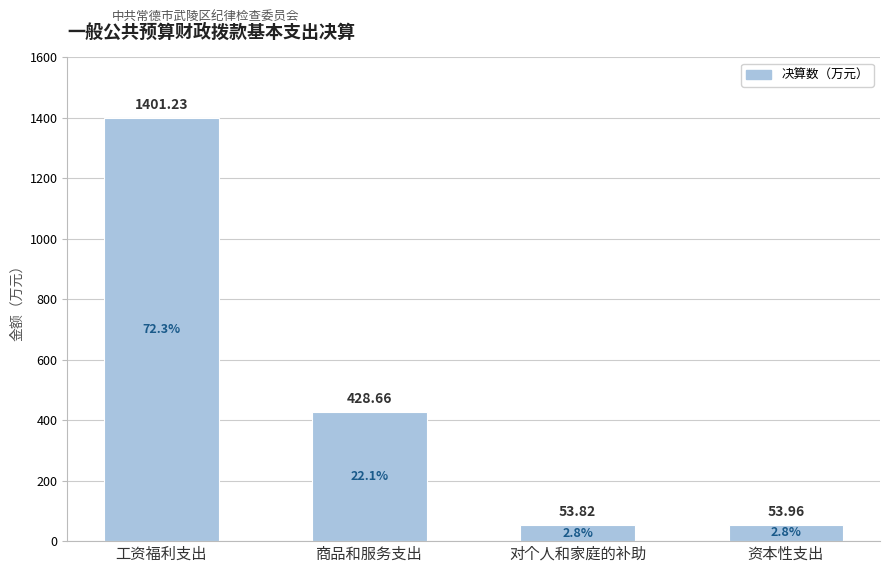

What is the average value?

484.4